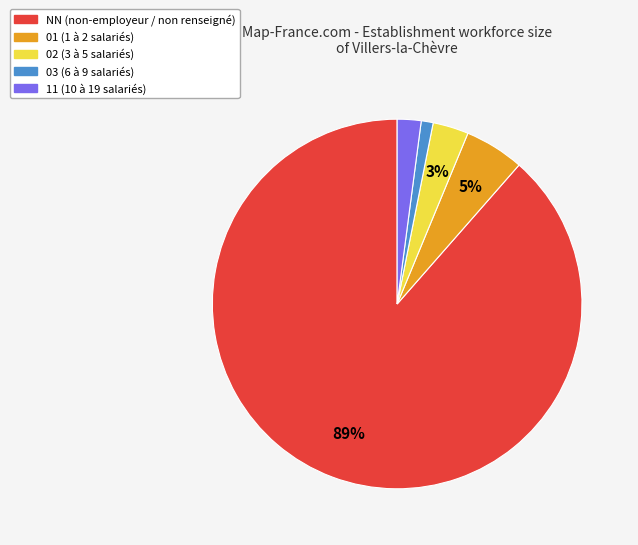

Count the number of slices in the pie.

5